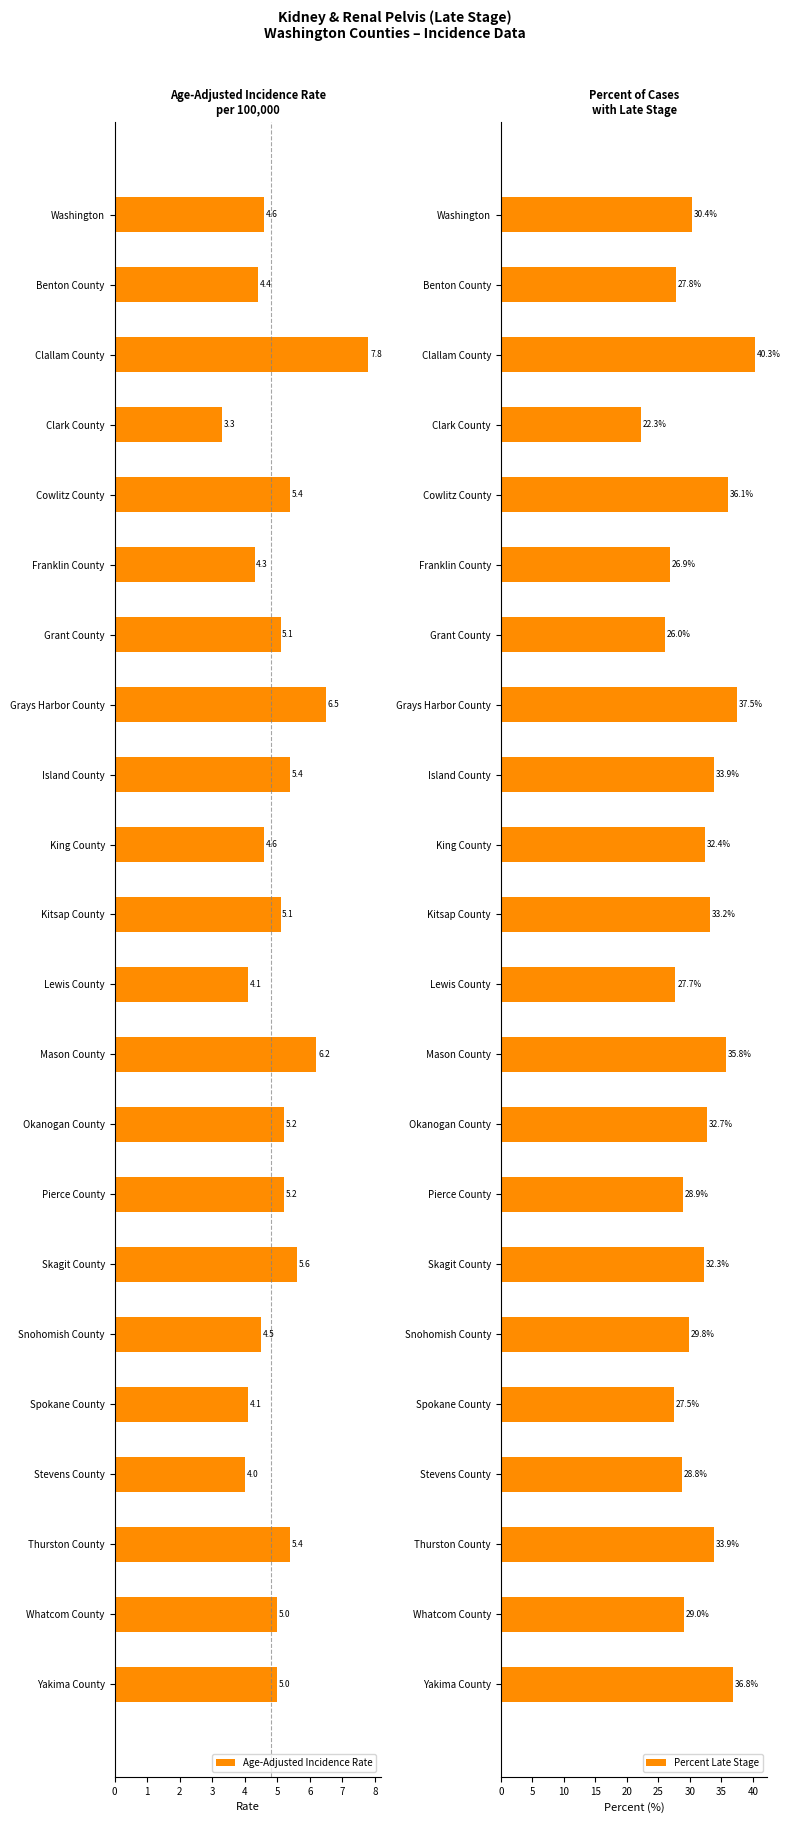

The Percent Late Stage series shows 17.3 at Pierce County. True or false?

False